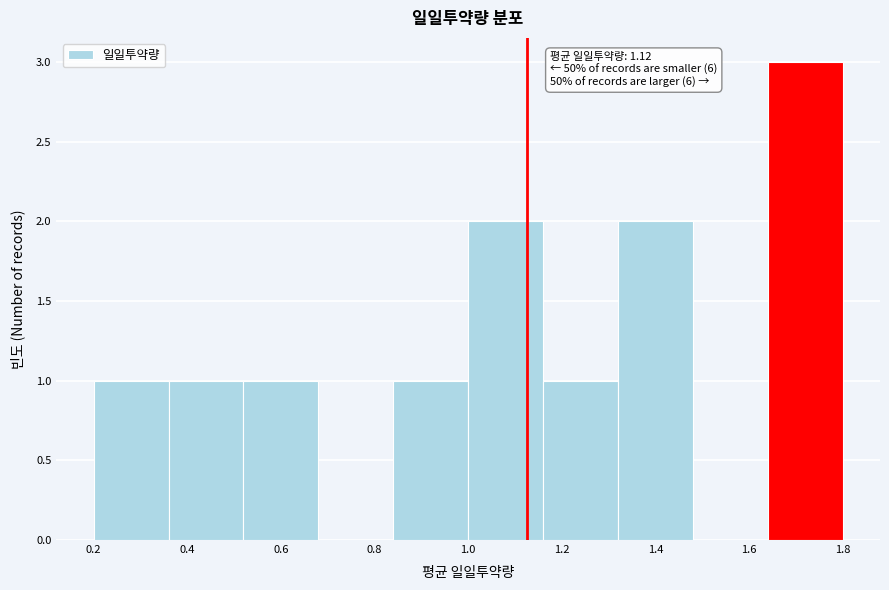

Over which range of the x-axis is the bar tallest?

1.64 to 1.80